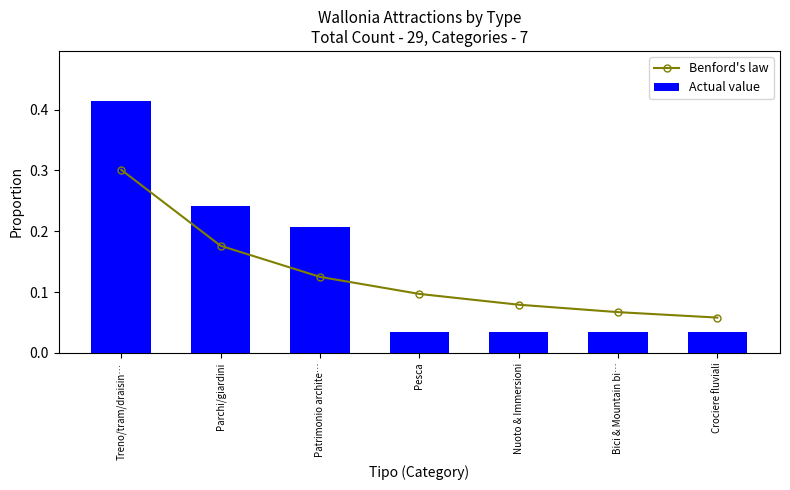

At which label does Actual value reach its peak?

Treno/tram/draisin…